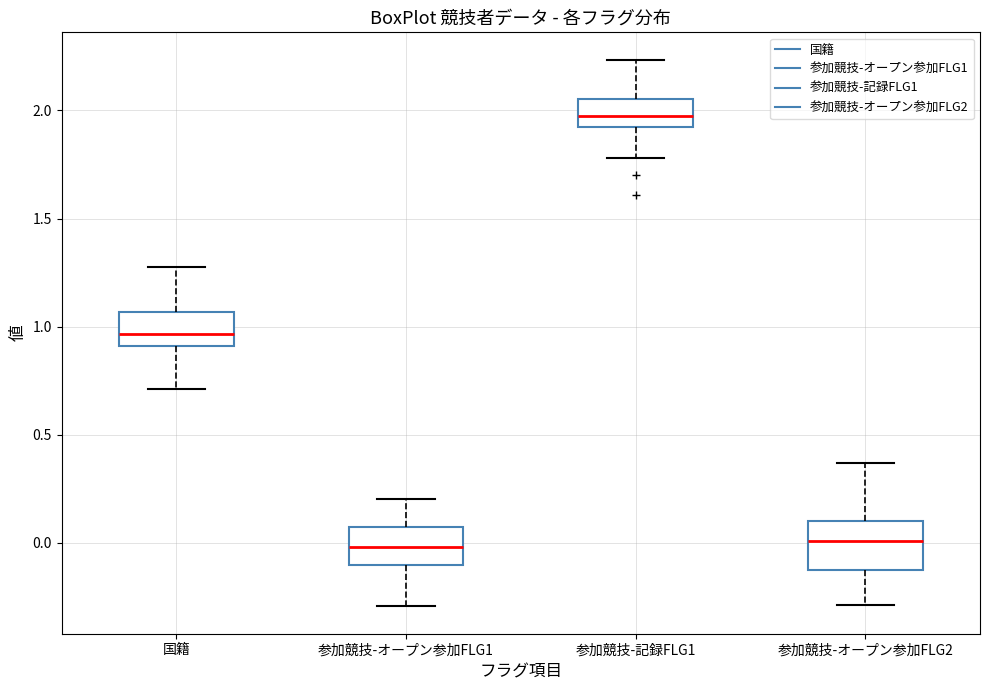

Which box has the highest median line?

参加競技-記録FLG1